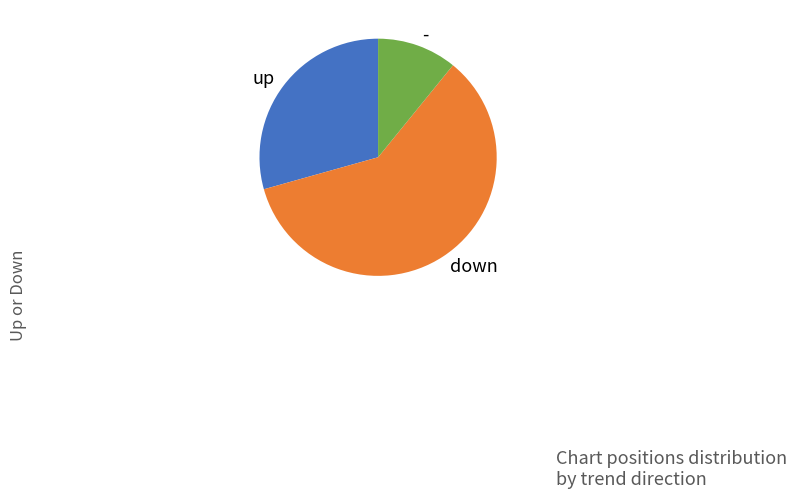

Rank the categories by value from lowest to highest.

-, up, down